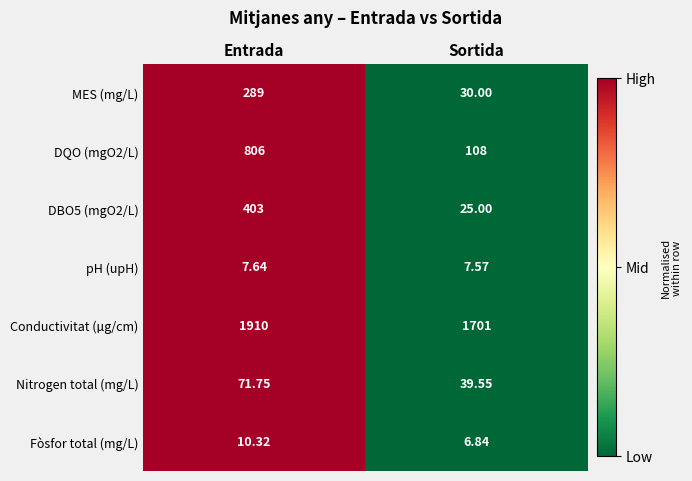

At which category is the sum across all series the highest?

Entrada